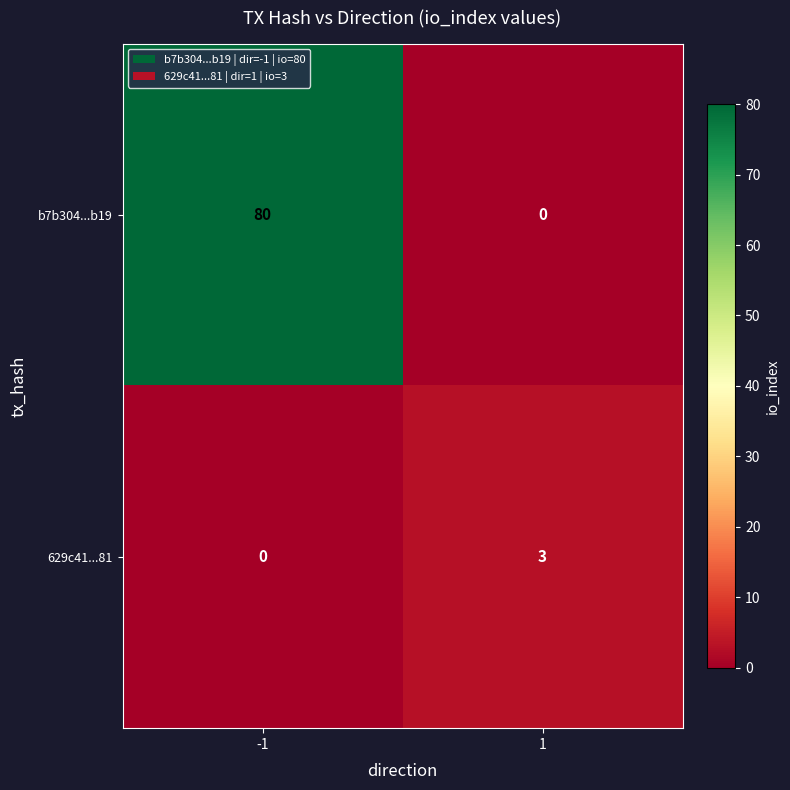

What is the total value across all series at -1?

80